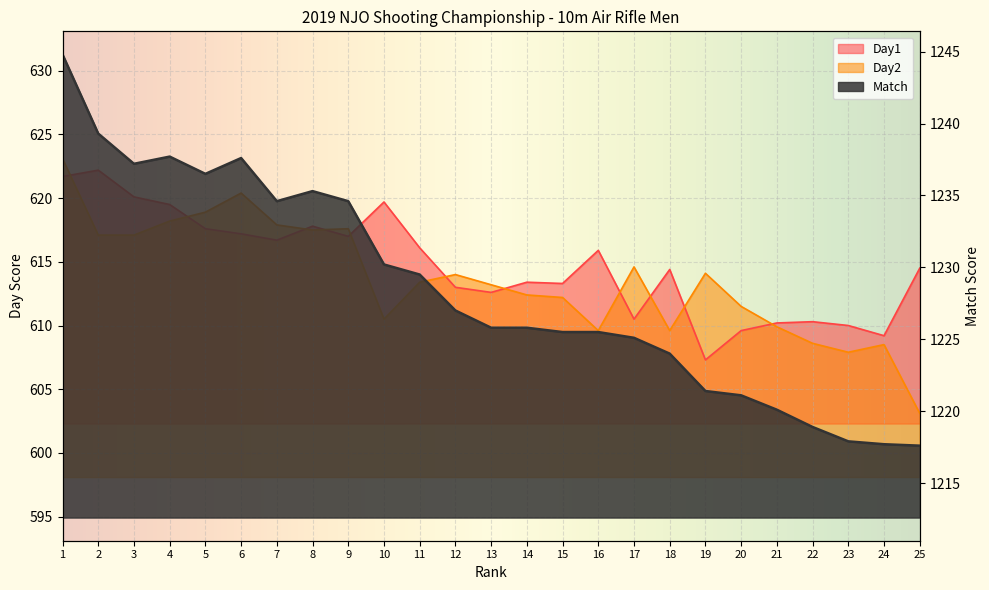

In Day2, how many points are higher than both neighbors (excluding endpoints)?

6